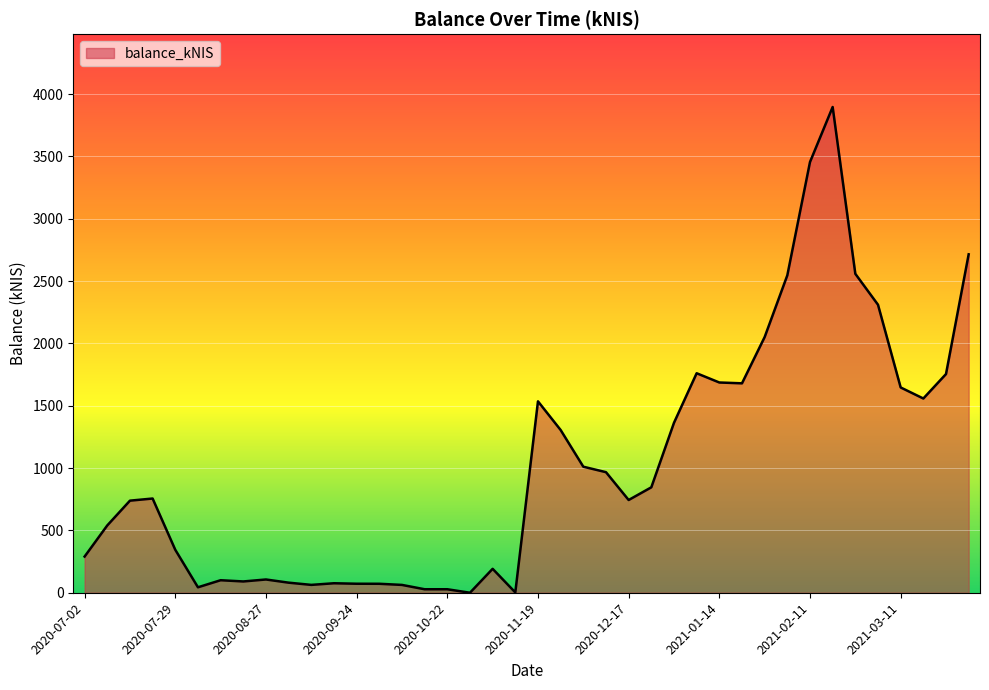

What is the difference between the maximum and minimum values?

3897.0